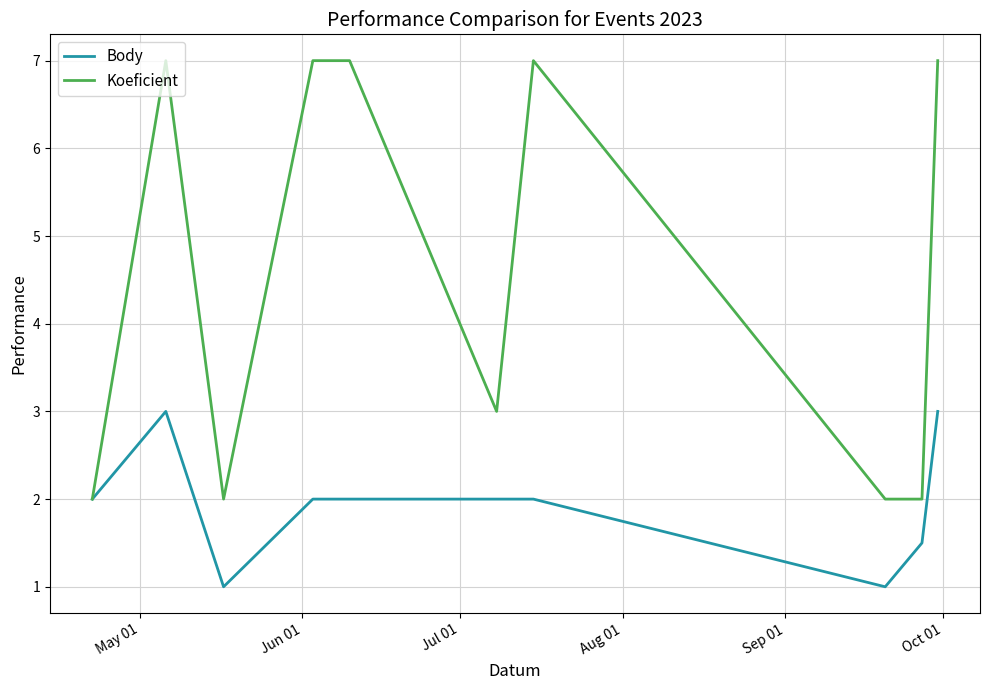

Which series has the largest total across all categories?

Koeficient